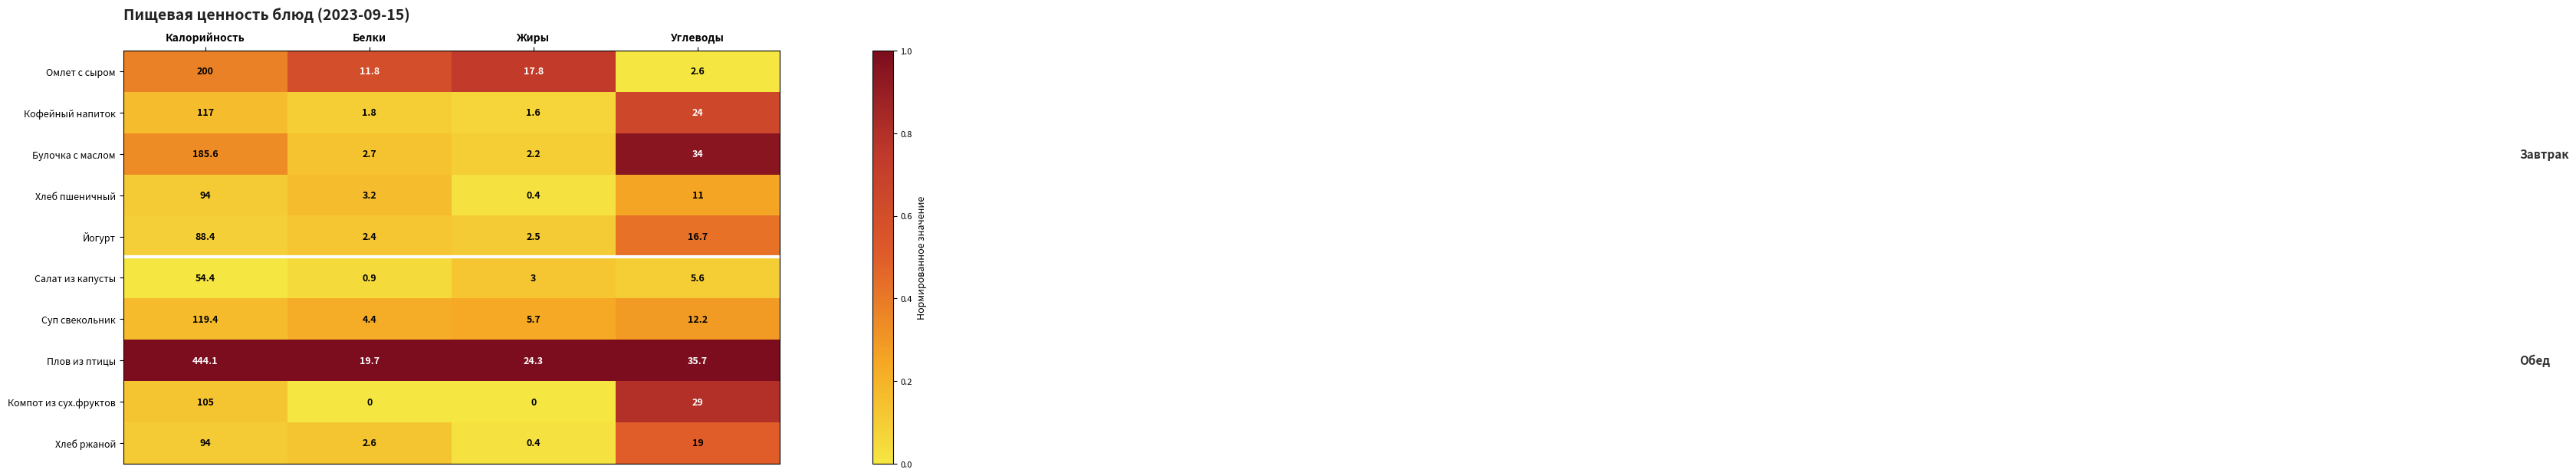

Which series changed the most between Калорийность and Углеводы?

Плов из птицы